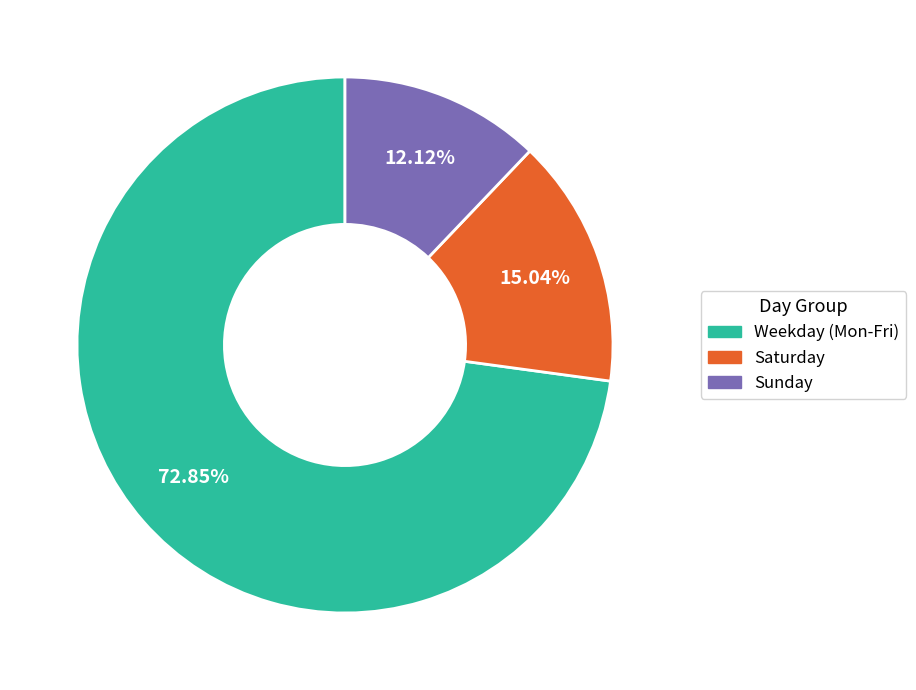

Do Saturday and Sunday together represent more than half of the pie?

No